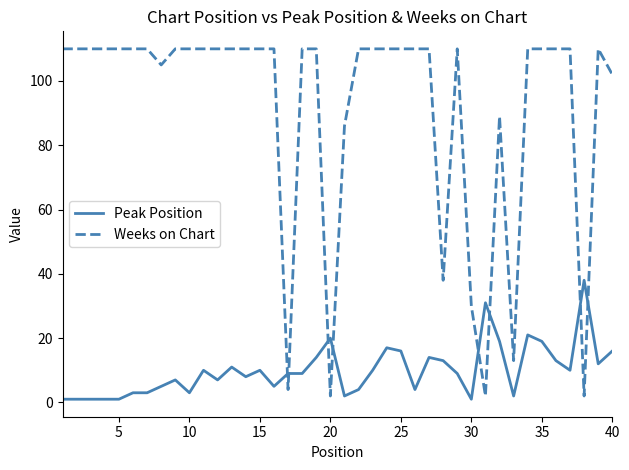

At how many categories does at least one series exceed 12?

39